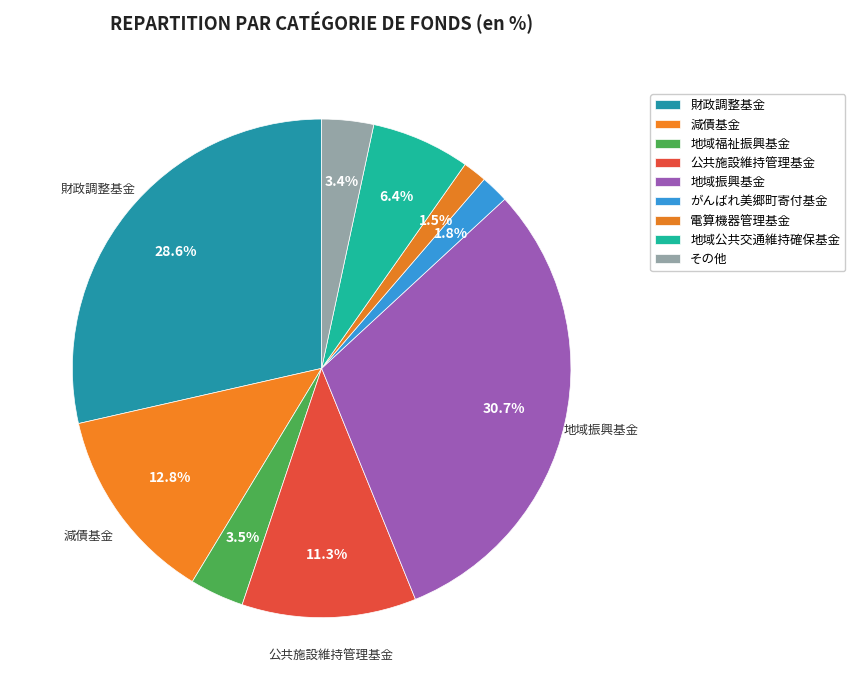

What is the ratio of the value at 減債基金 to the value at その他?

3.8